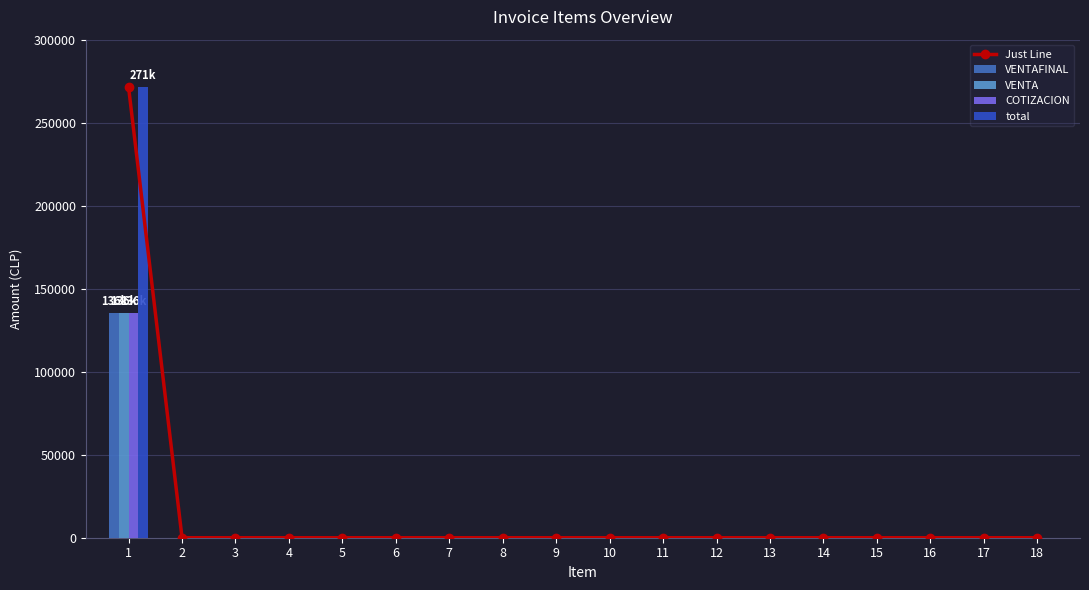

The value of COTIZACION at 16 is -85331. True or false?

False